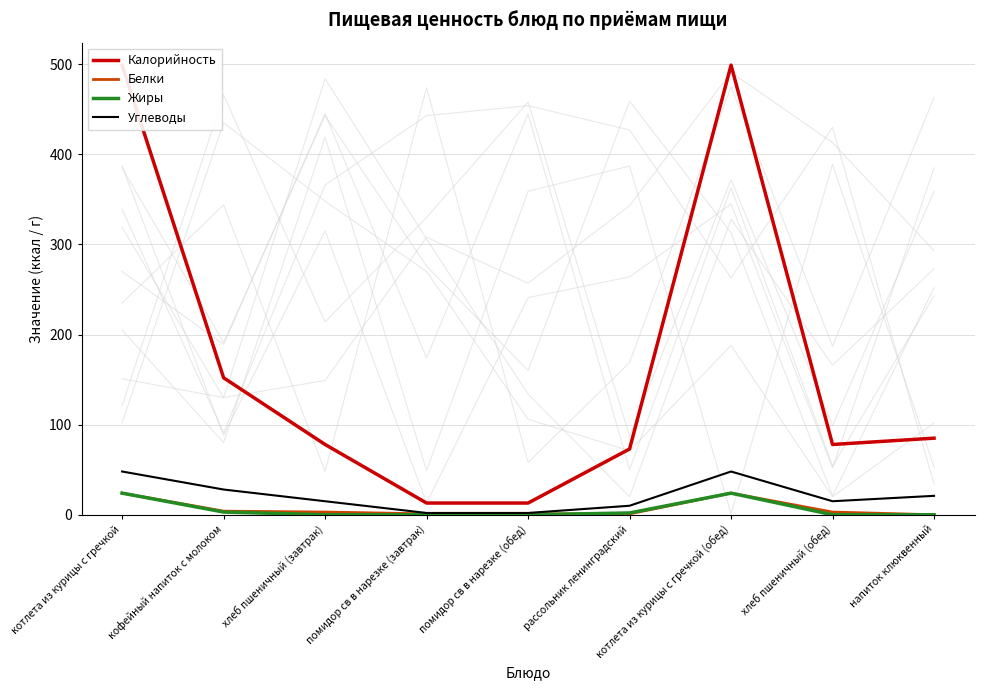

Rank the series by their maximum value, from highest to lowest.

Калорийность, Углеводы, Белки, Жиры